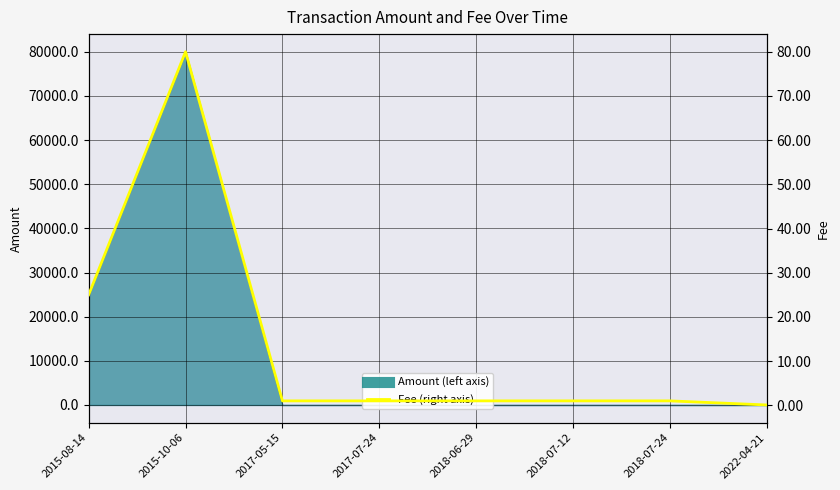

What position from the right is 2018-07-12?

3